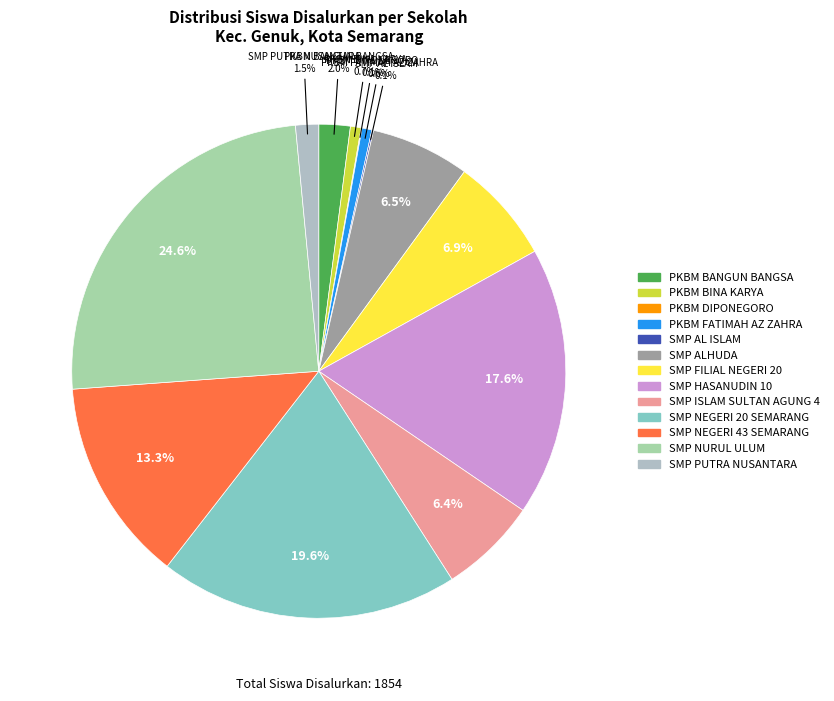

What percentage is the SMP ALHUDA slice, to the nearest percent?

6%